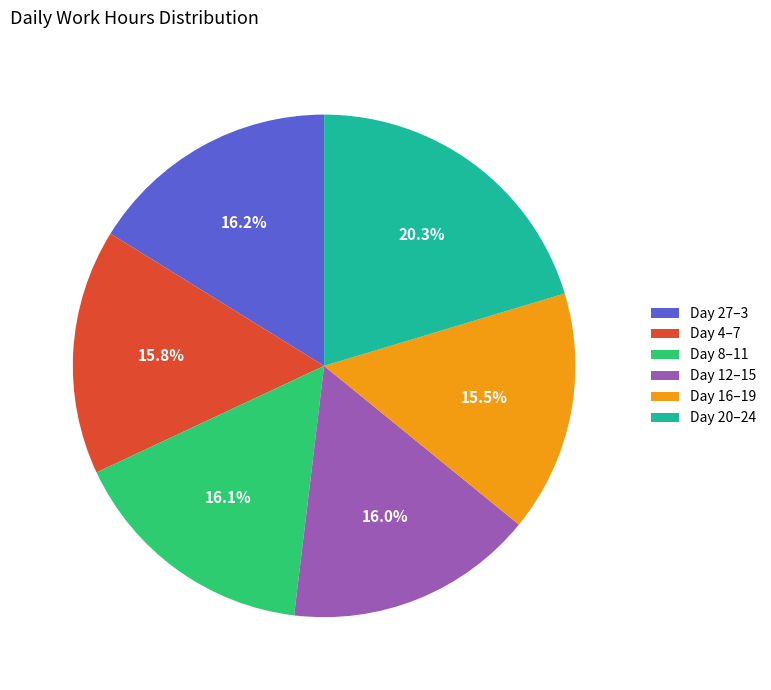

Is there a majority slice in this chart?

No